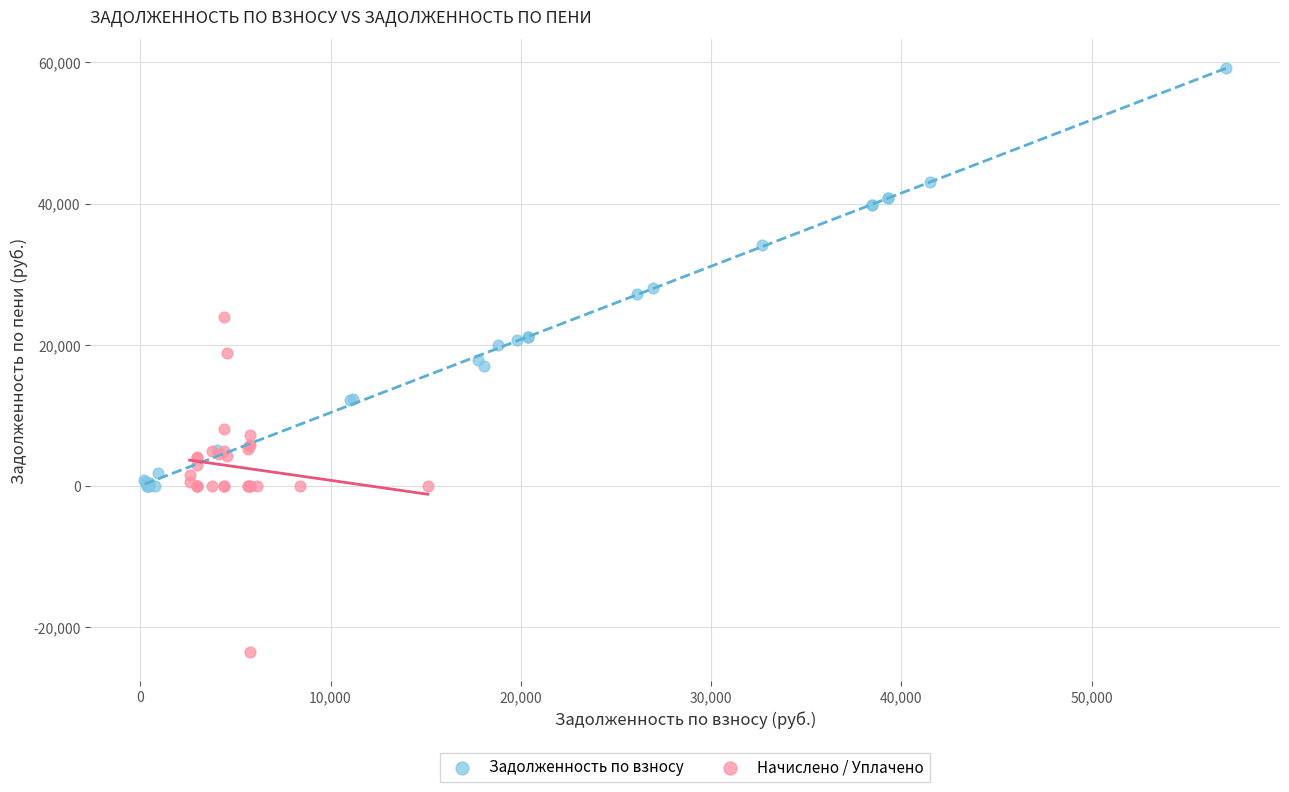

Which series has the largest Y range (max minus min)?

Задолженность по взносу